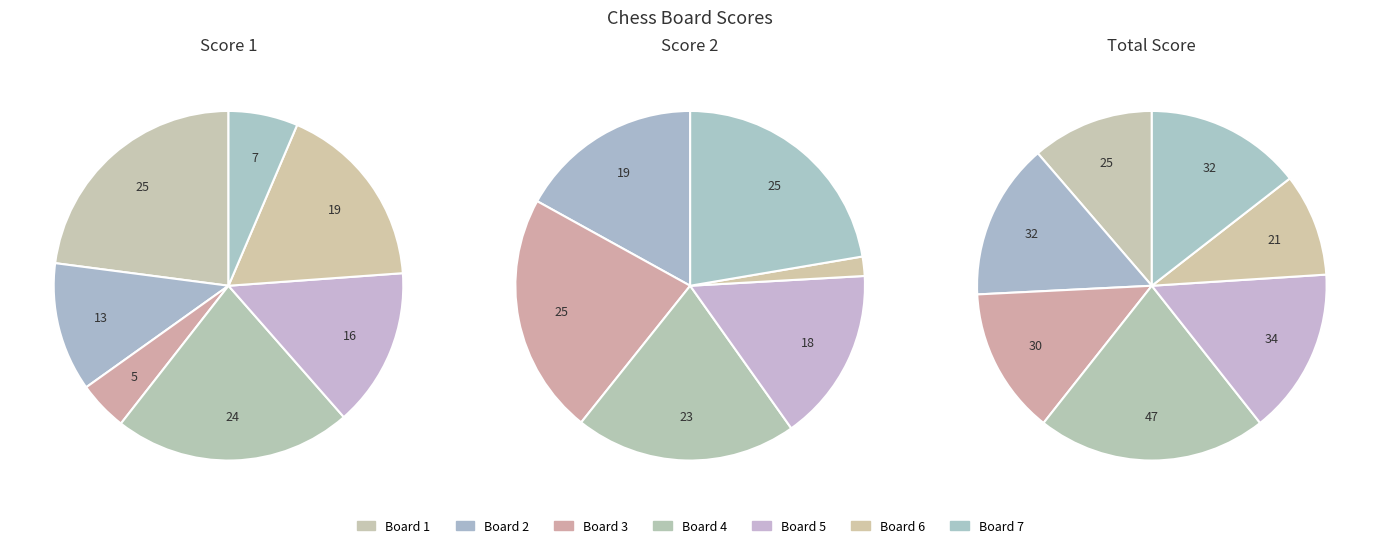

True or false: 3 accounts for 5% of the total.

True